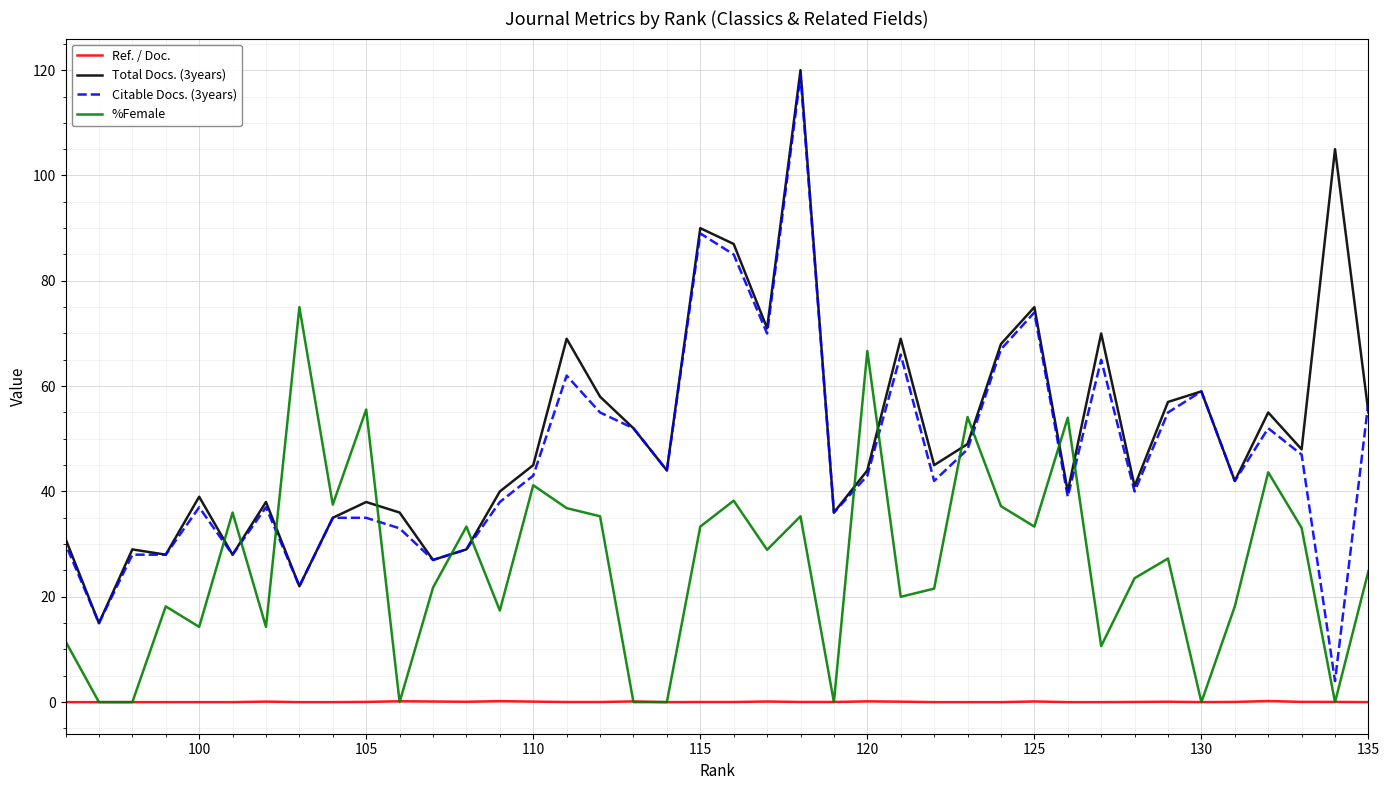

Which series has the largest range (max minus min)?

Citable Docs. (3years)